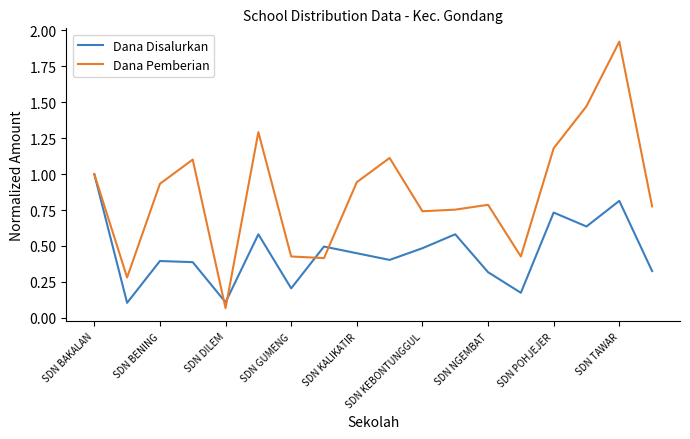

True or false: Dana Disalurkan has more than 1 interior local peaks.

True